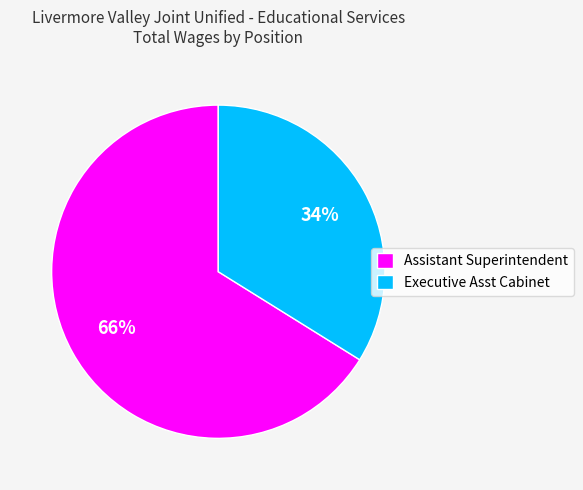

Between Executive Asst Cabinet and Assistant Superintendent, which is larger?

Assistant Superintendent